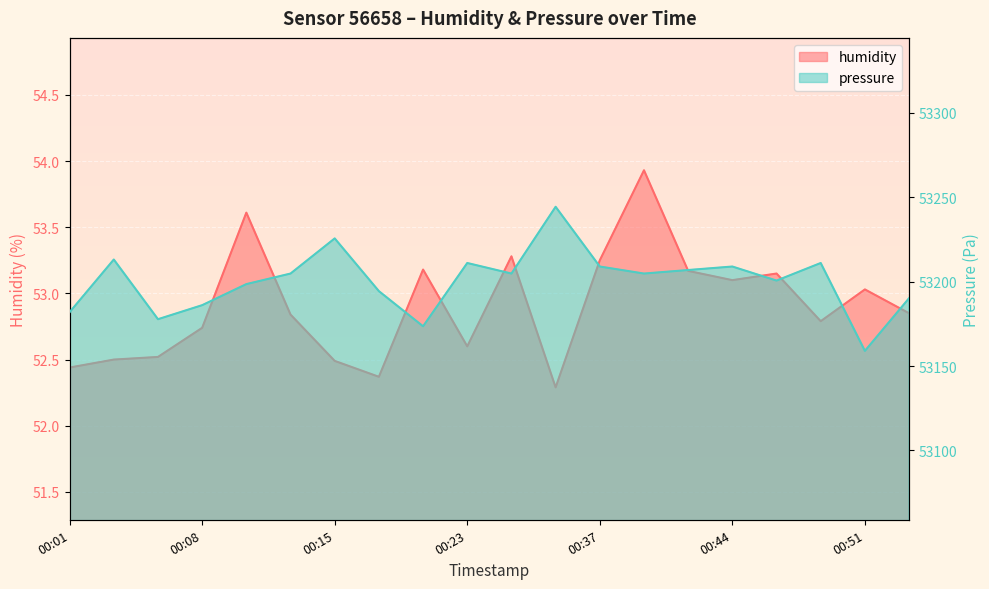

At which category does humidity reach its first local peak?

00:10